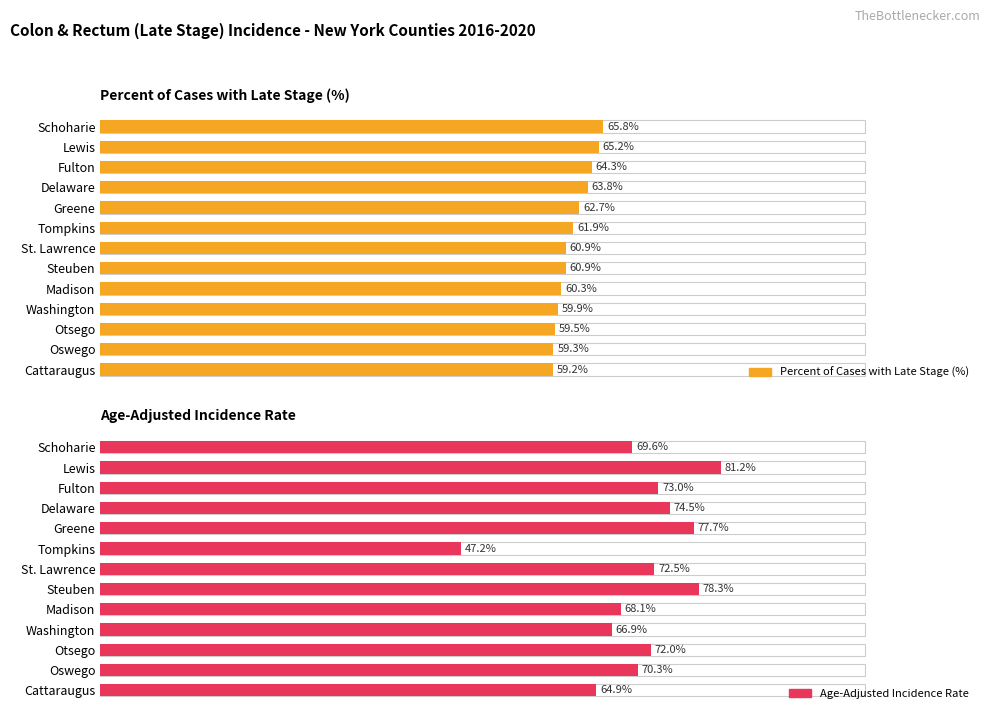

The value of Age-Adjusted Incidence Rate at Steuben is 131.3. True or false?

False